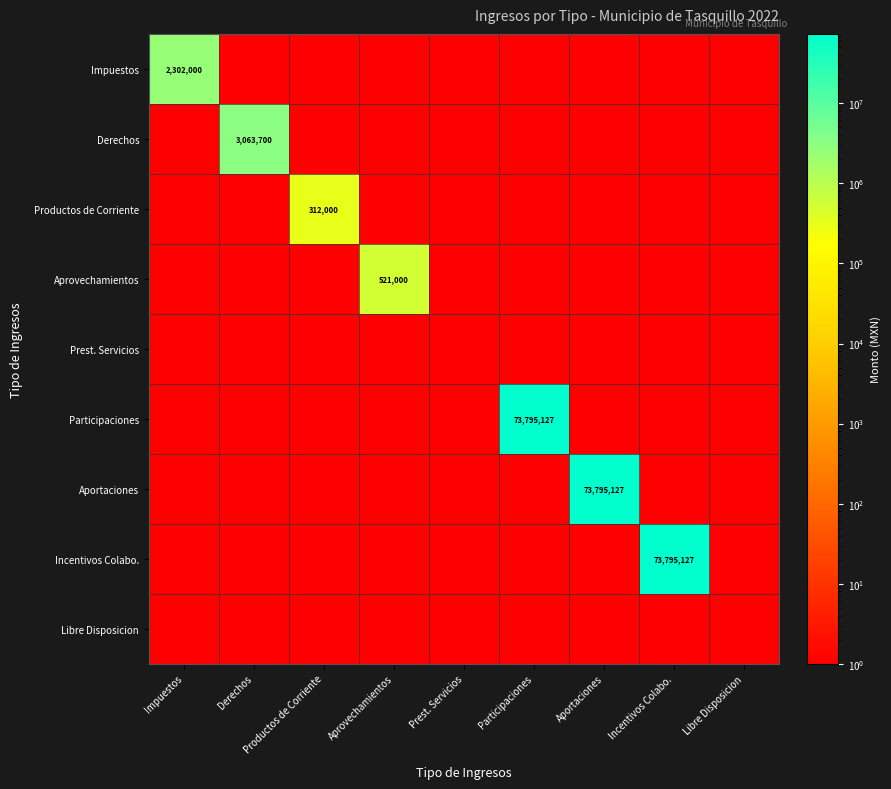

What is the spread (max minus min) of values at Derechos?

3063700